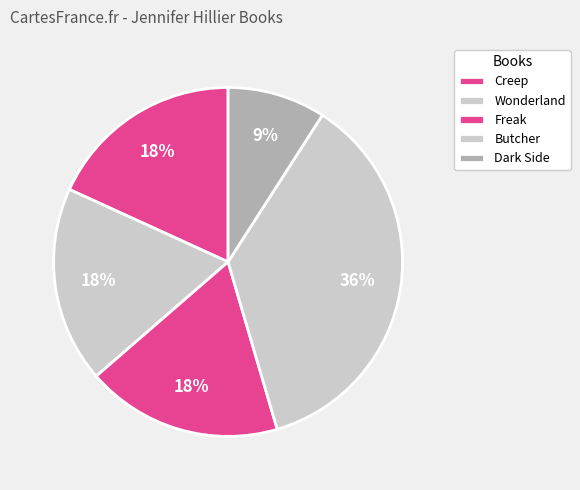

To the nearest percent, what is the average slice percentage?

20%